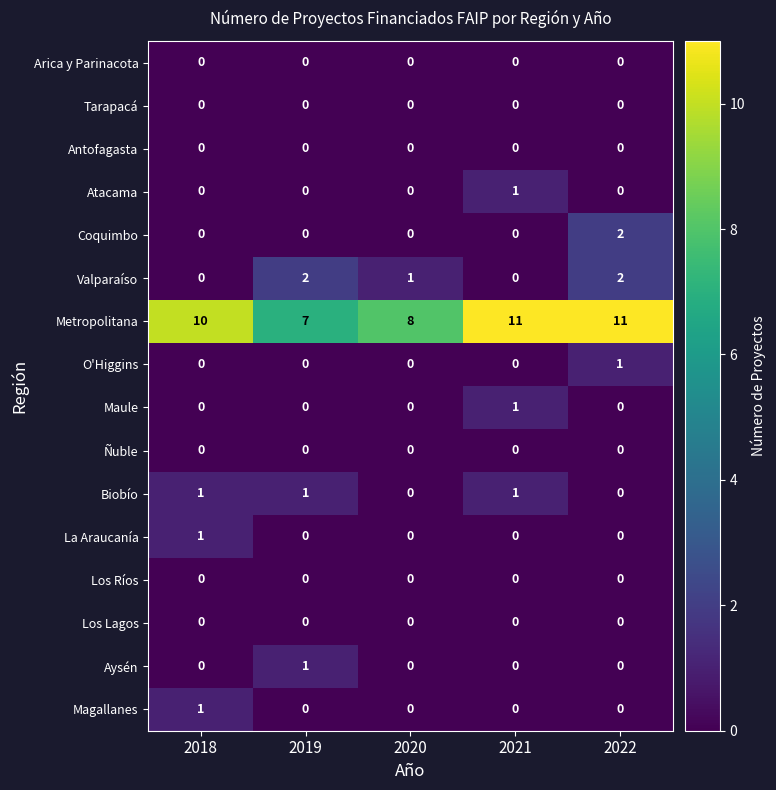

What is the maximum value shown in the chart?

11